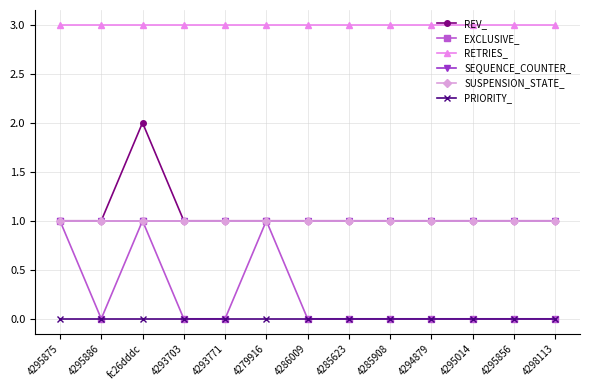

Rank the series at 4286009 from lowest to highest value.

EXCLUSIVE_, PRIORITY_, REV_, SEQUENCE_COUNTER_, SUSPENSION_STATE_, RETRIES_